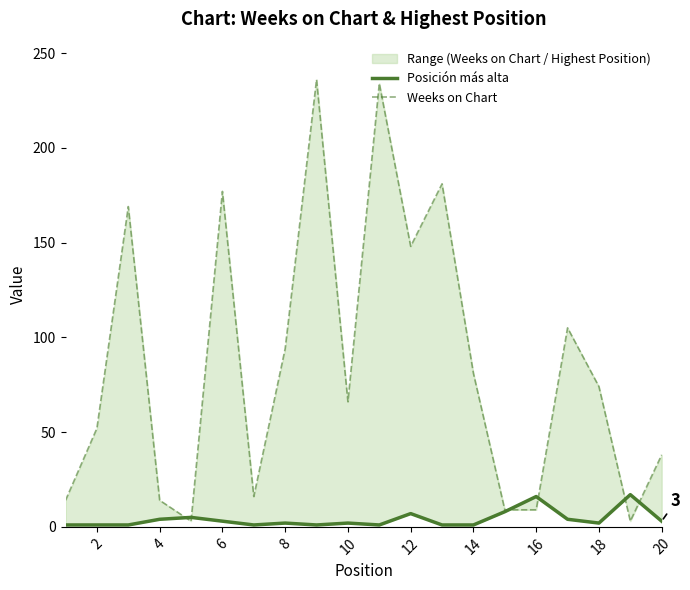

Which series has the largest total across all categories?

Weeks on Chart